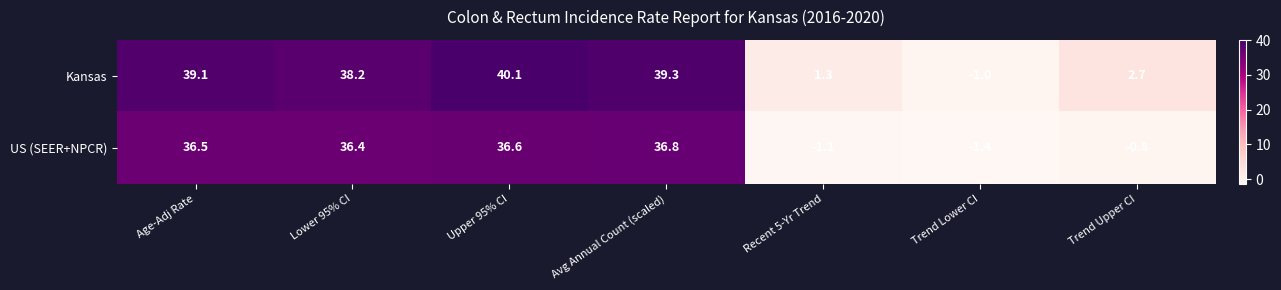

Reading left to right, extract all data points from this chart.

Kansas: 39.1	38.2	40.1	39.3	1.3	-1.0	2.7
US (SEER+NPCR): 36.5	36.4	36.6	36.8	-1.1	-1.4	-0.8